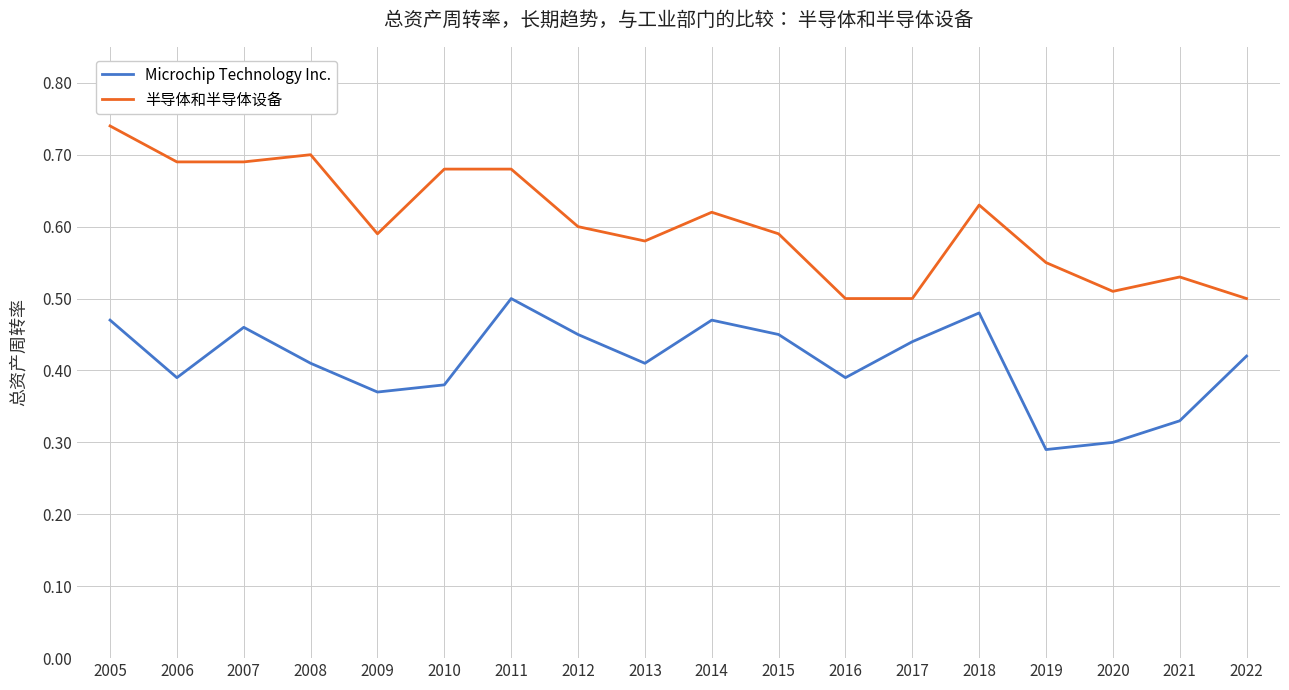

At how many categories does at least one series exceed 0?

18